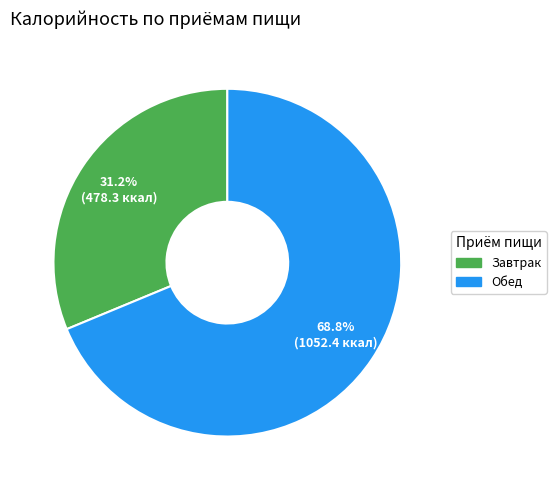

Is there any slice that represents more than half of the pie?

Yes